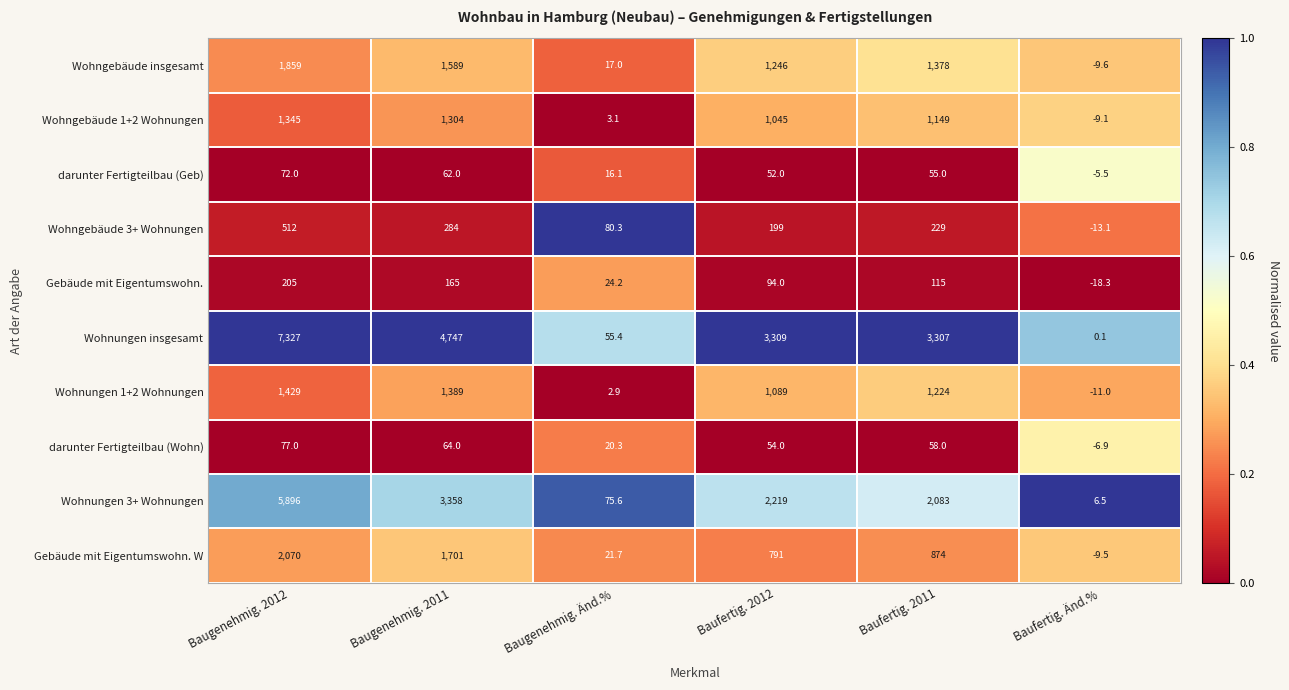

Which category has the lowest value in the darunter Fertigteilbau (Wohn) series?

Baufertig. Änd.%